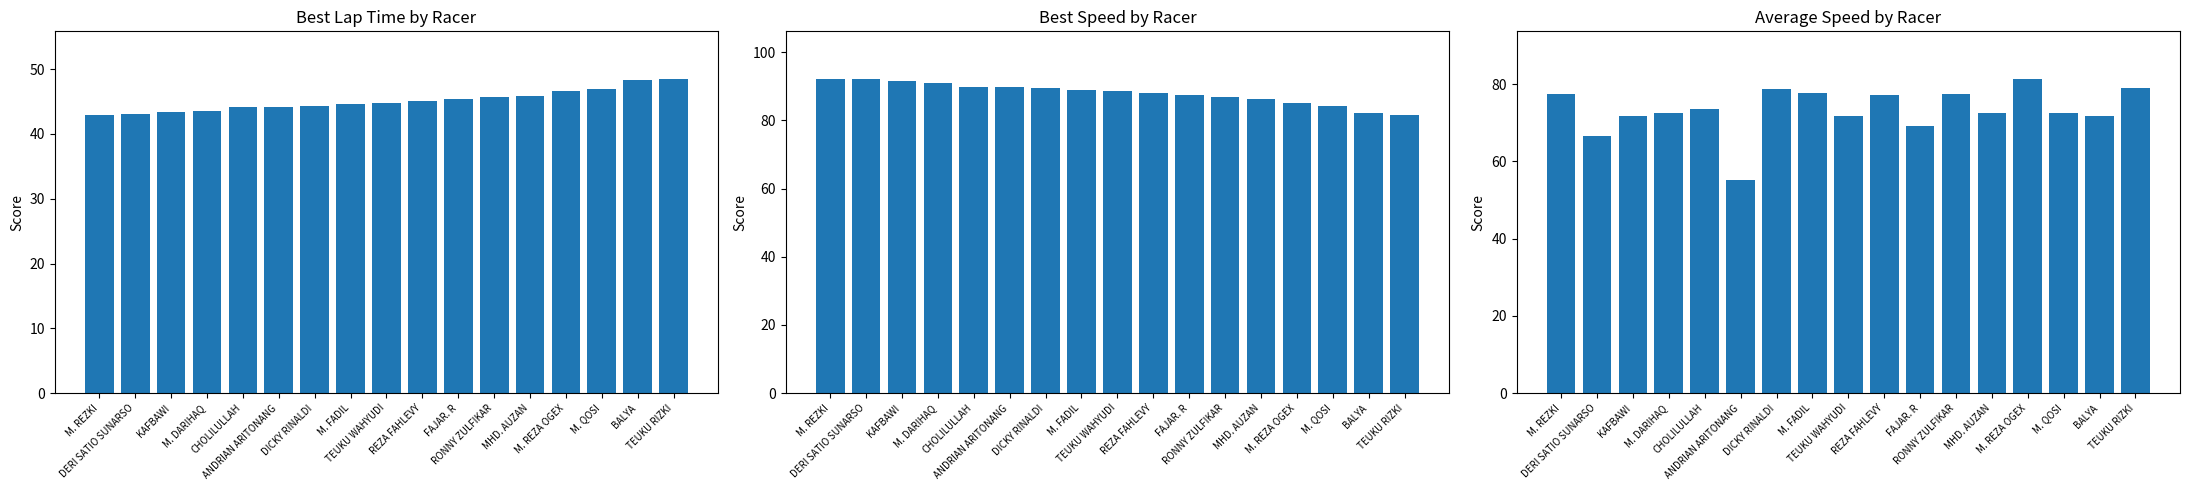

What is the greatest value displayed?

92.2